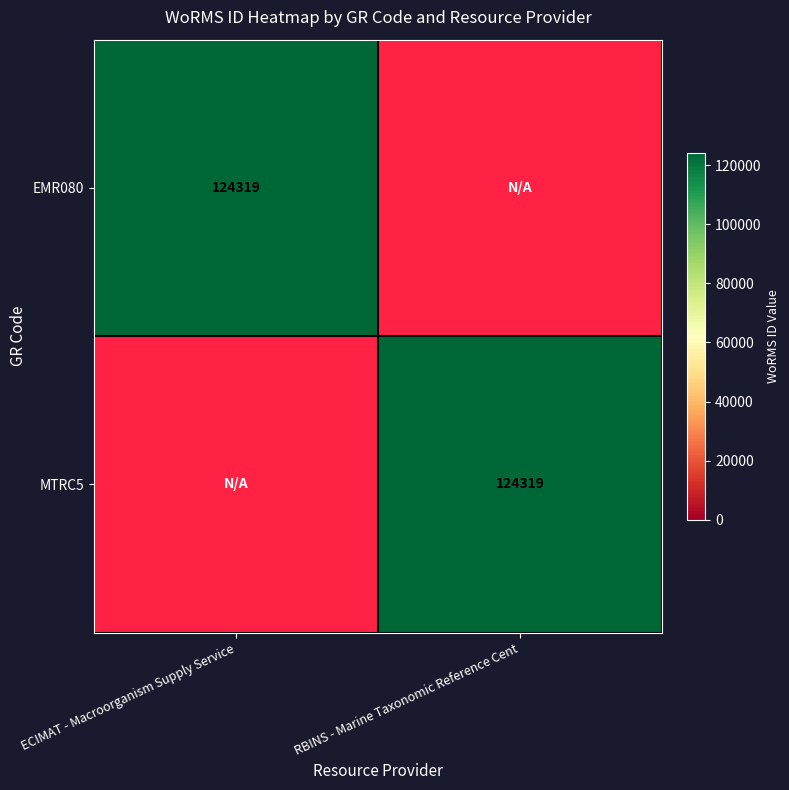

The MTRC5 series shows 188598 at RBINS - Marine Taxonomic Reference Cent. True or false?

False